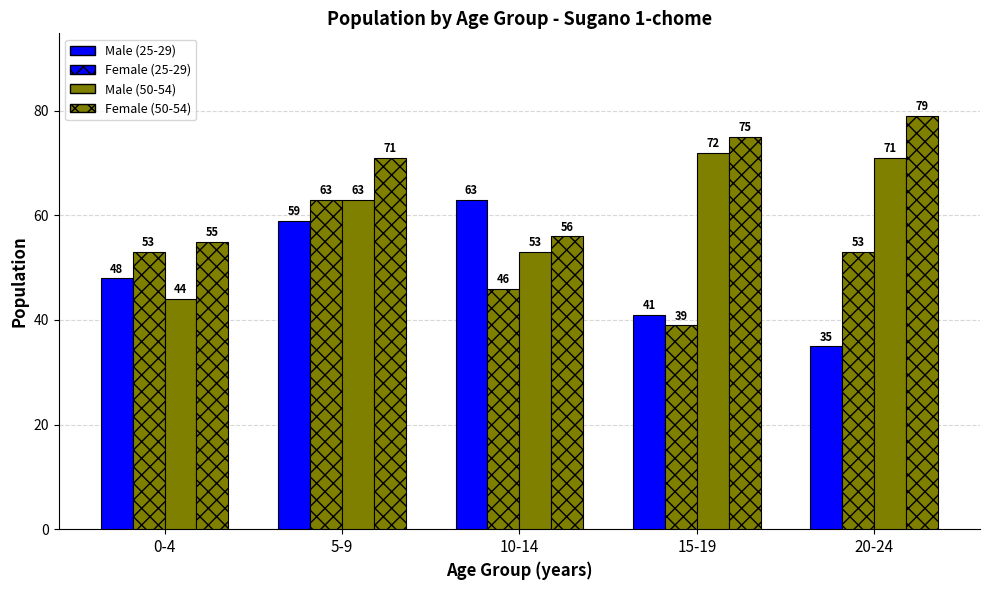

What is the total value across all series at 15-19?

227